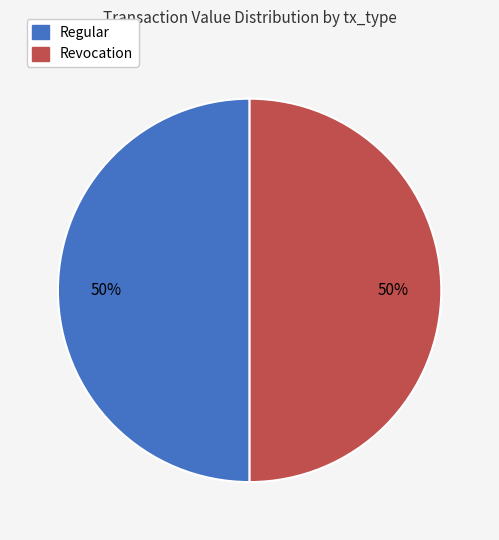

The Revocation slice represents 50% of the pie. True or false?

True